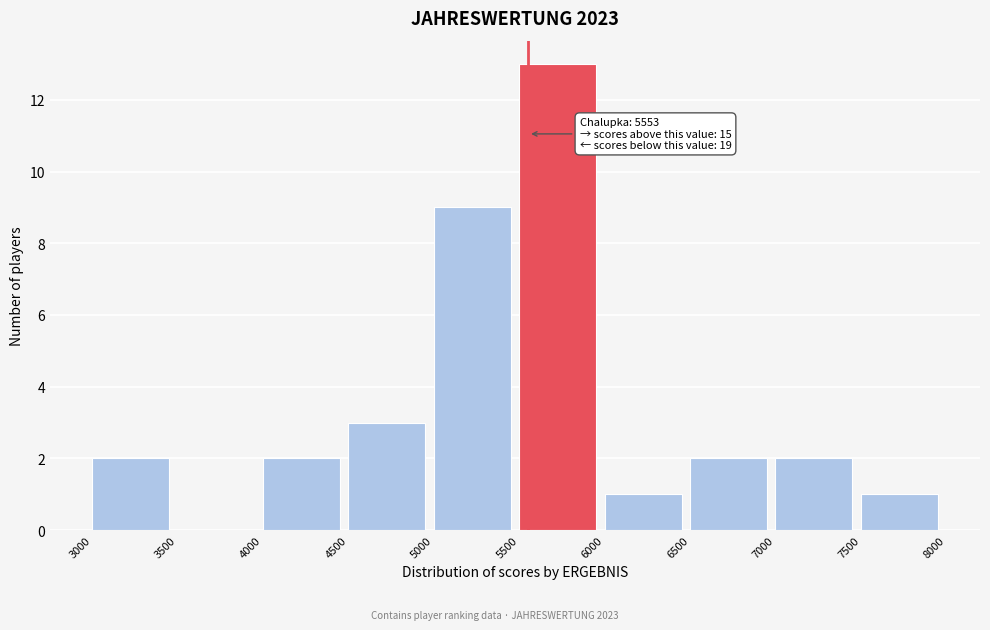

Over which range of the x-axis is the bar tallest?

5500 to 6000